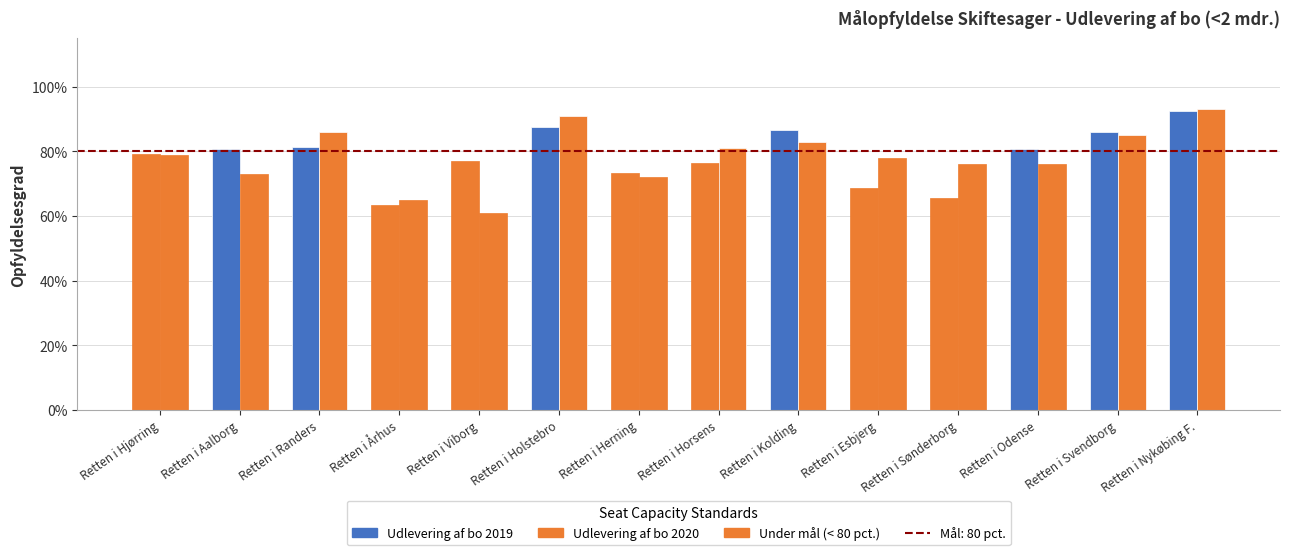

Which series has the largest total across all categories?

Udlevering af bo 2020